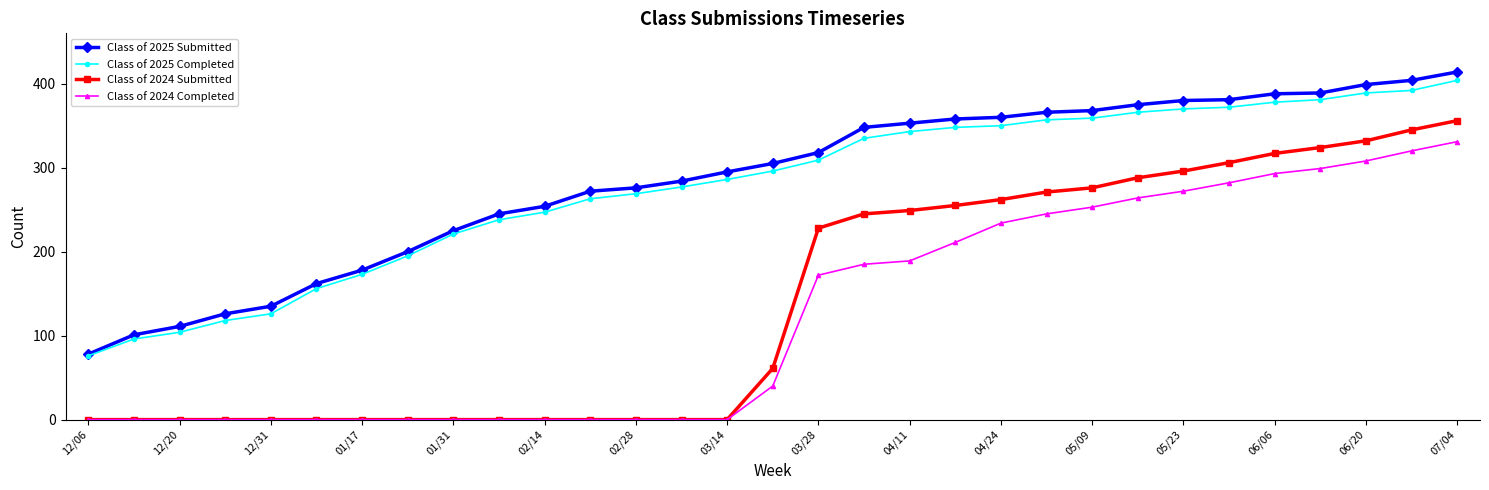

What is the greatest value displayed?

414